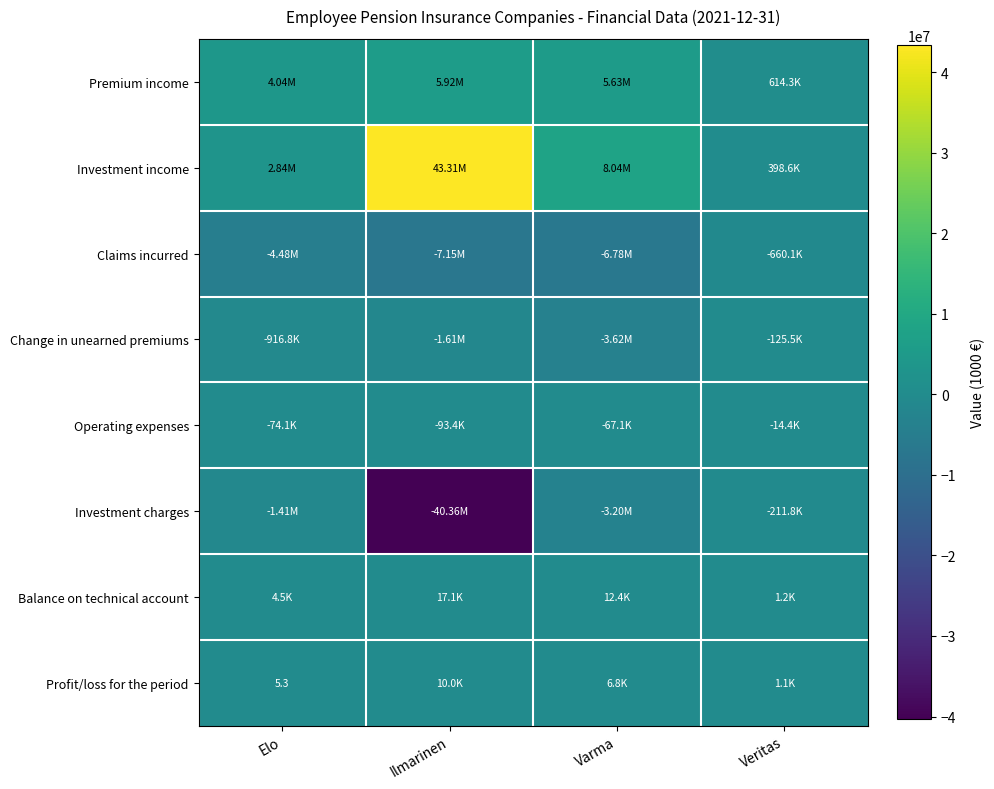

List the labels in order of Balance on technical account value, smallest first.

Veritas, Elo, Varma, Ilmarinen